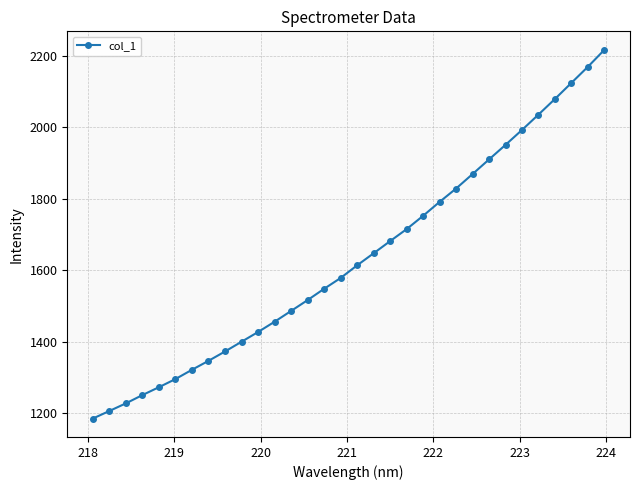

What is the difference between the second highest and minimum values?

985.0